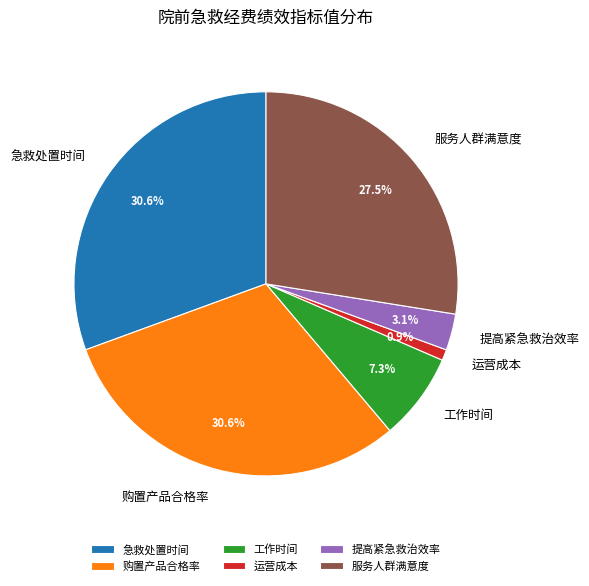

Count the number of slices in the pie.

6